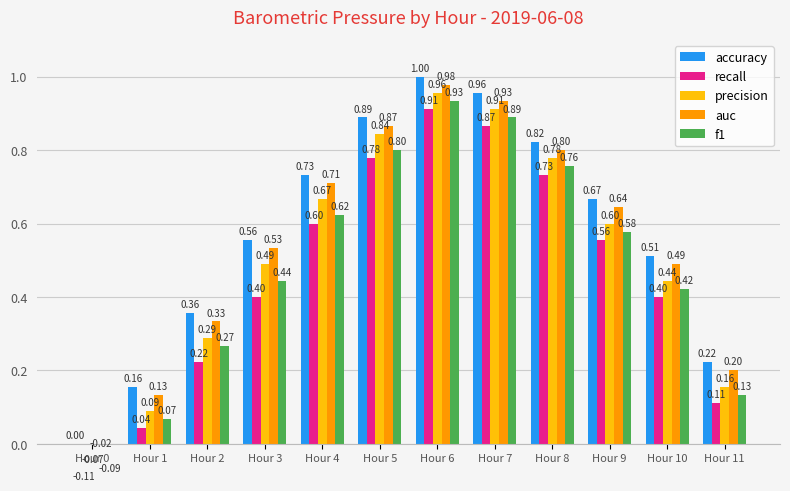

What are all the series names shown in the legend?

accuracy, recall, precision, auc, f1